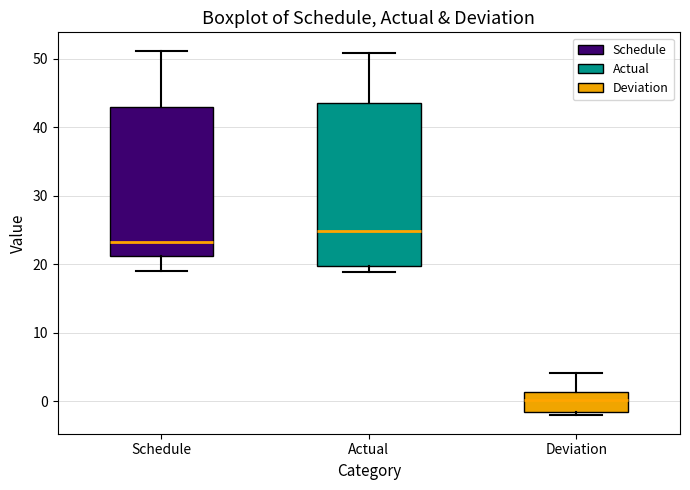

Where does the median line of the box for Deviation sit on the y-axis? The values are not printed on the chart, so give them approximately, as read against the axis.

0